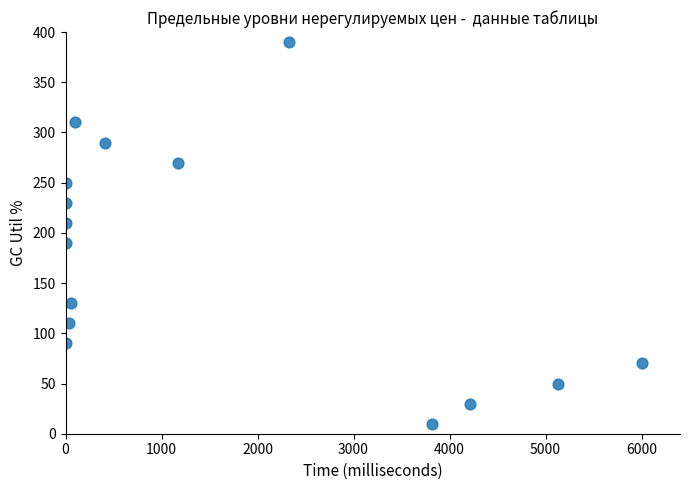

What is the range of Y values (max minus min)?

380